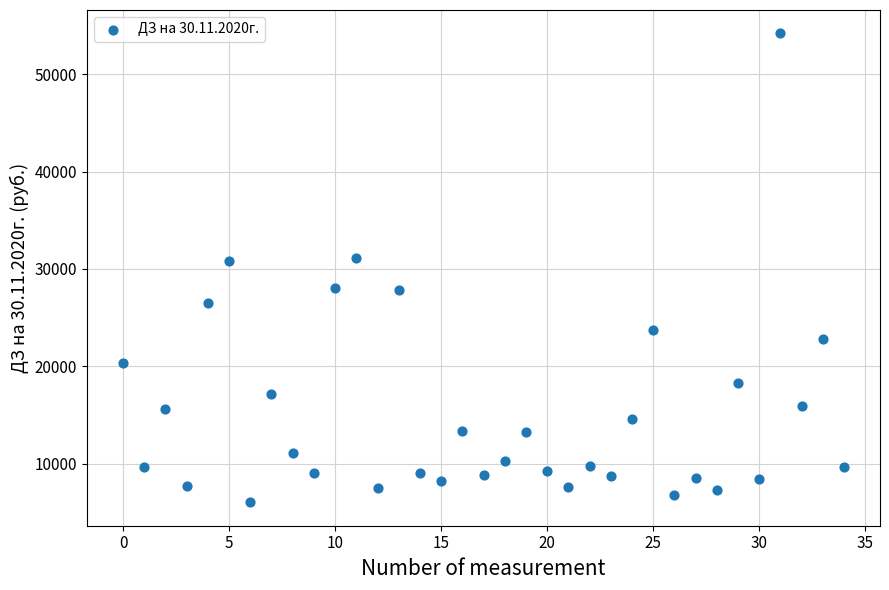

What is the range of Y values (max minus min)?

48111.9